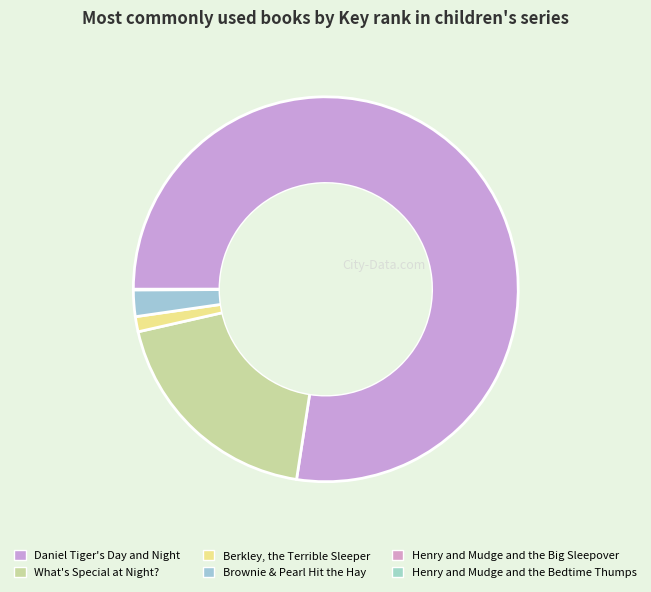

Which has a higher value, Brownie & Pearl Hit the Hay or Daniel Tiger's Day and Night?

Daniel Tiger's Day and Night